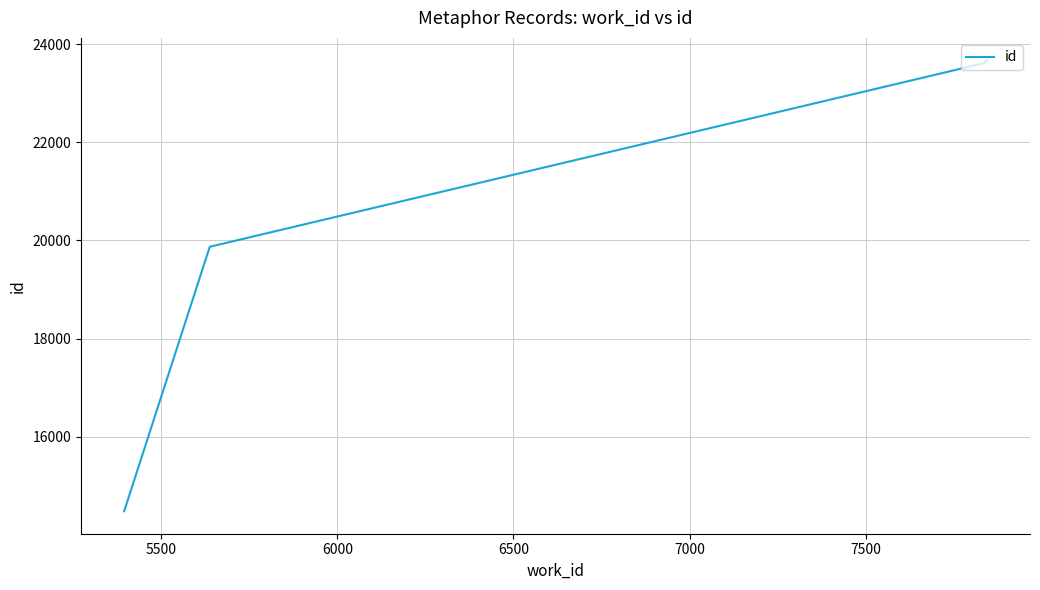

How many distinct data groups are displayed?

1